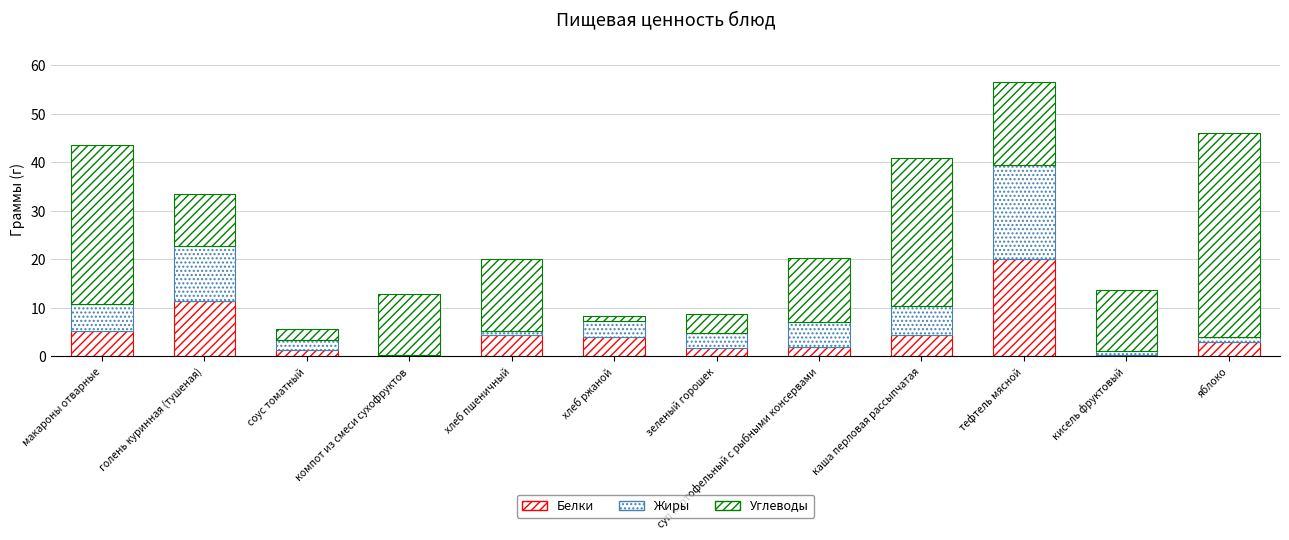

At which category is the sum across all series the highest?

тефтель мясной